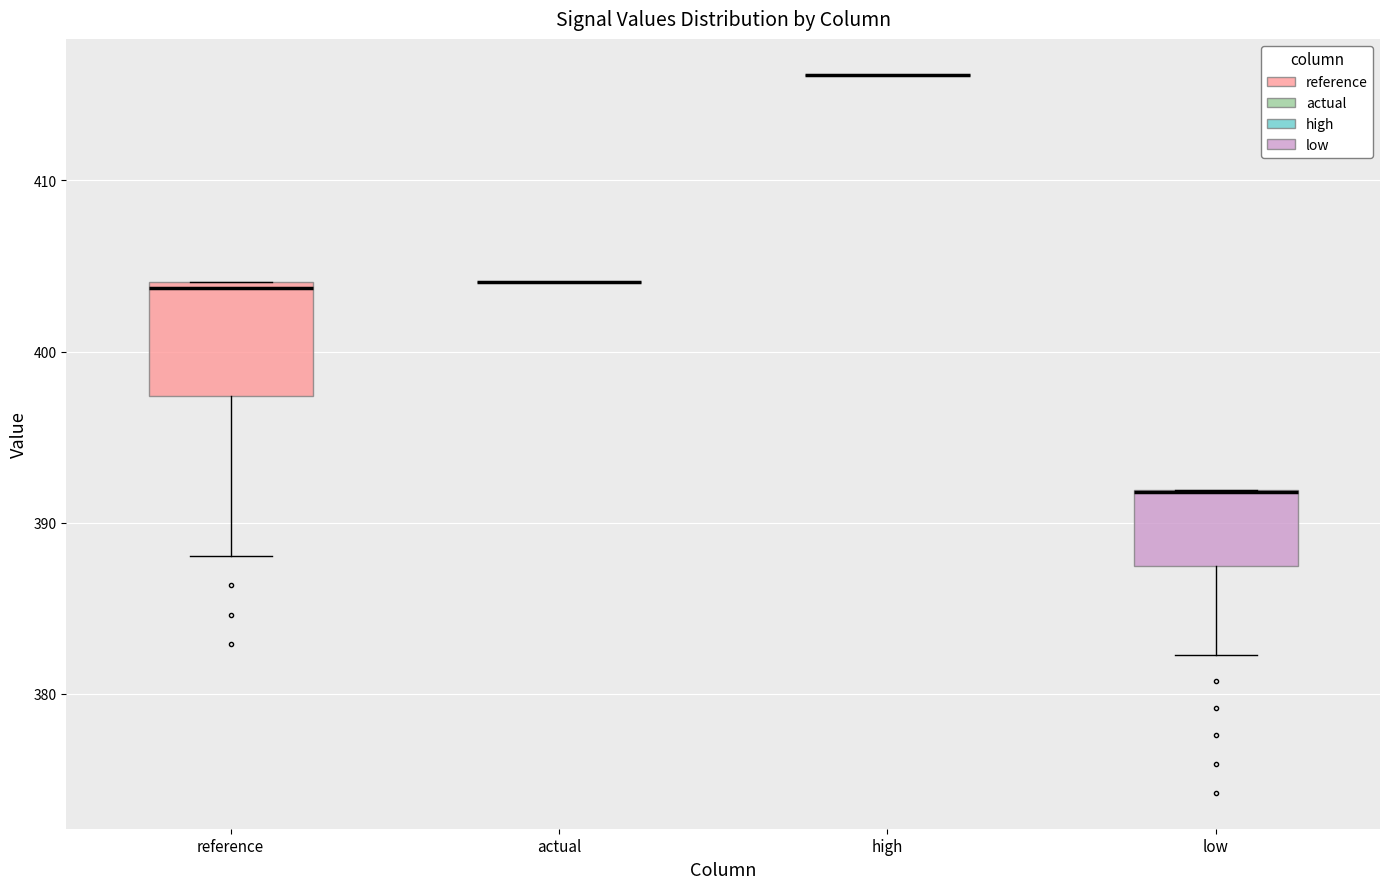

Reading left to right, read every box against the y-axis: the position of its median line, the range the box covers, and the ends of its whiskers. The values are not printed on the chart, so give them approximately, as read against the axis.

reference: median 404 (just below the box's upper edge), box 397 to 404, whiskers 388 to 404
actual: box collapsed to a line at 404, whiskers 404 to 404
high: box collapsed to a line at 416, whiskers 416 to 416
low: median 392 (drawn on the box's upper edge), box 387 to 392, whiskers 382 to 392